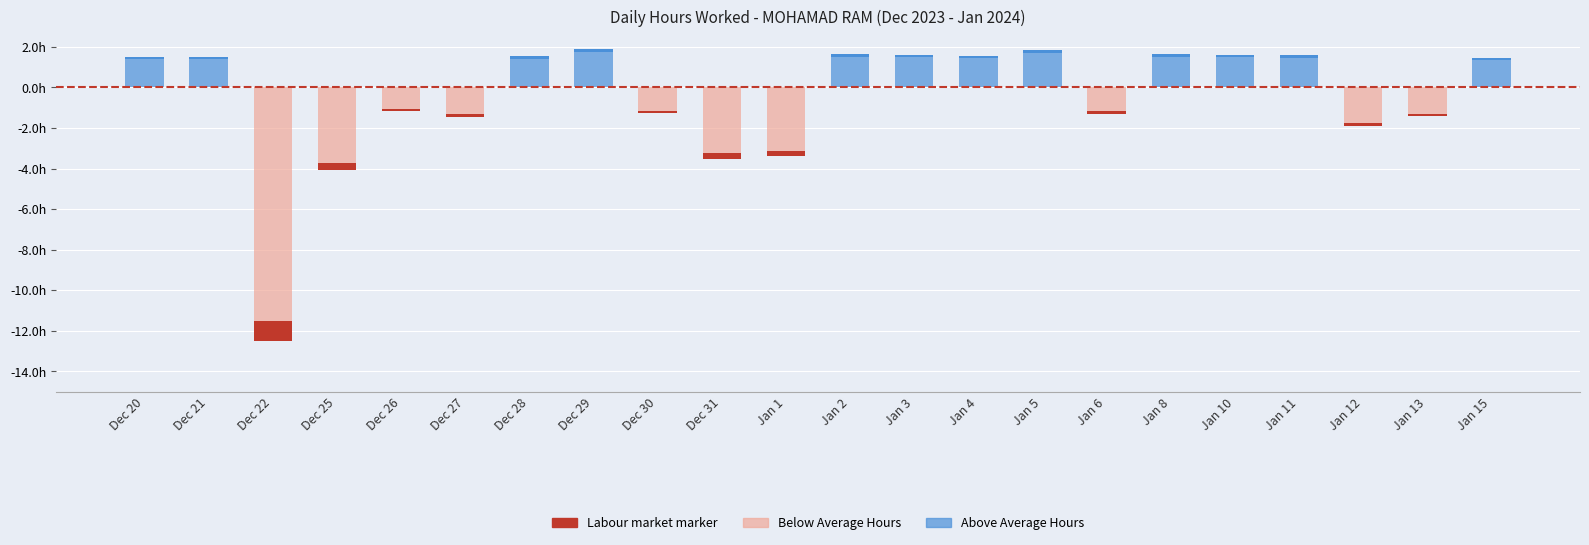

Between Dec 26 and Jan 1, which is larger?

Dec 26